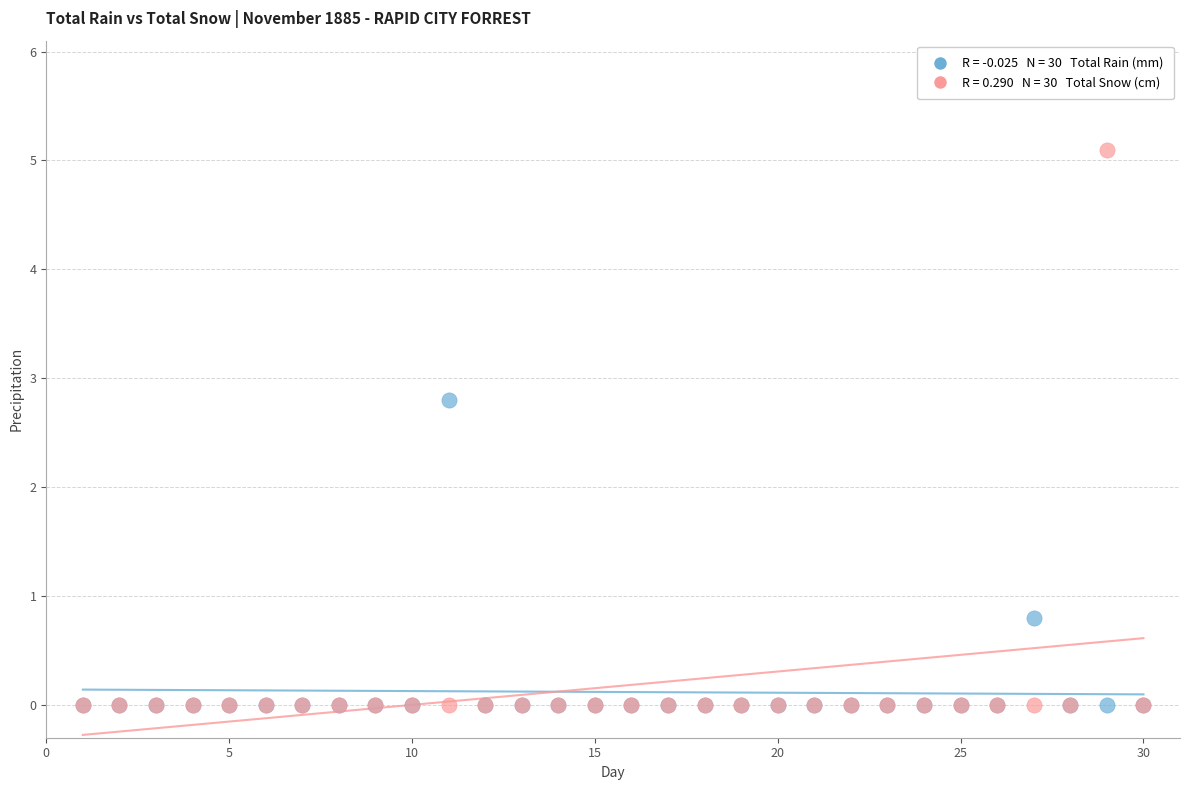

Across all series, what Y value is closest to 2?

2.8